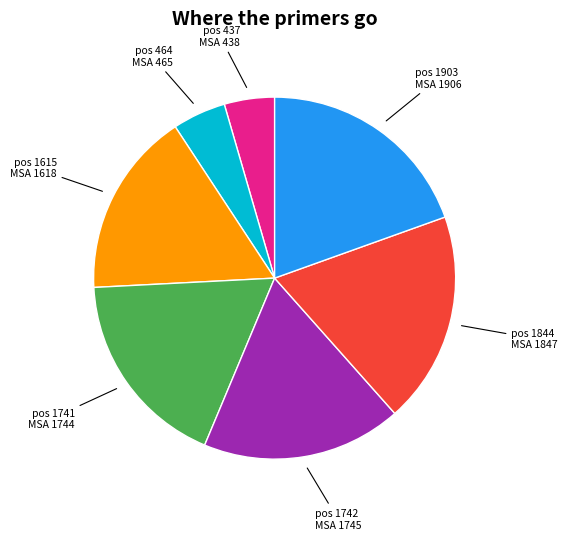

What is the ratio of the value at pos 1903 MSA 1906 to the value at pos 1742 MSA 1745?

1.1